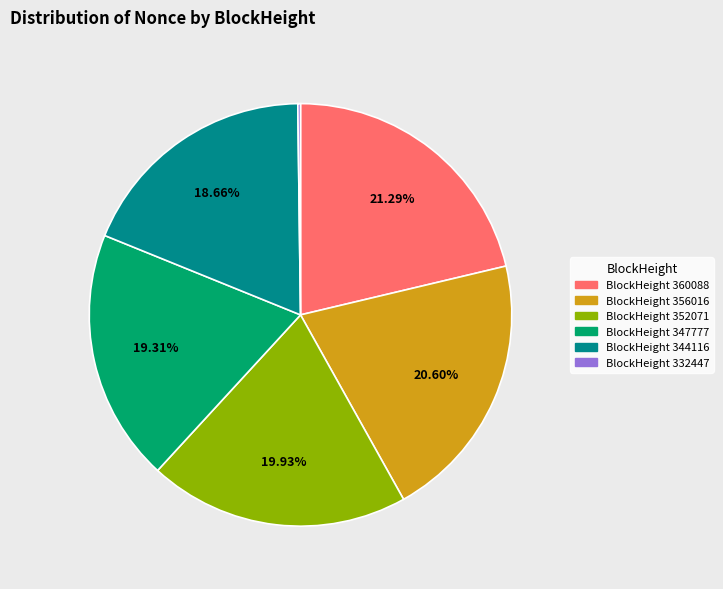

Does any single category account for the majority?

No